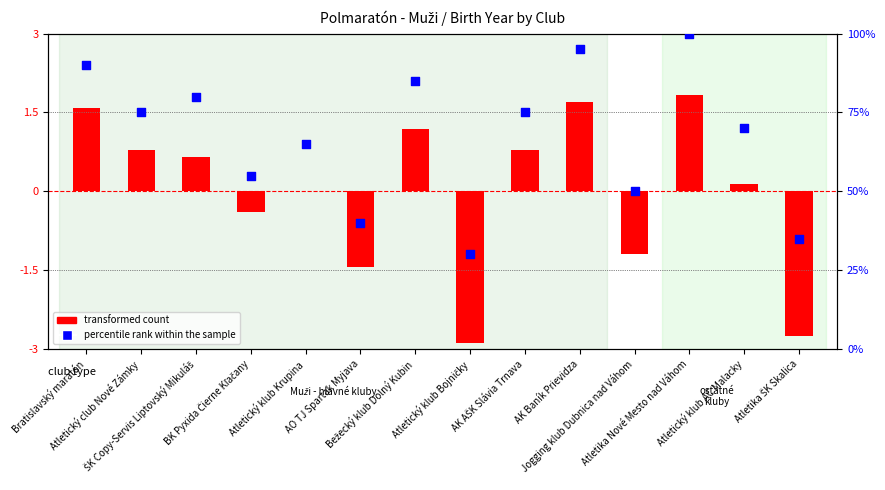

Which has a higher value, Atletika Nové Mesto nad Váhom or Atletický klub Krupina?

Atletika Nové Mesto nad Váhom